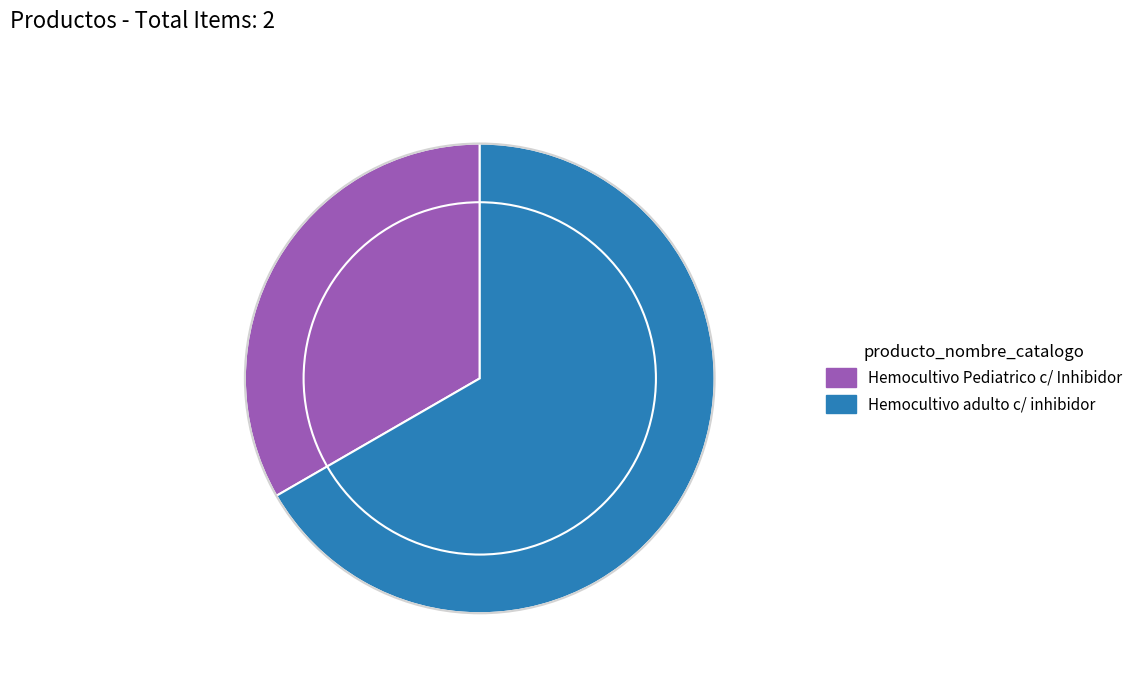

Is it true that Hemocultivo Pediatrico c/ Inhibidor is 33% of the pie?

True